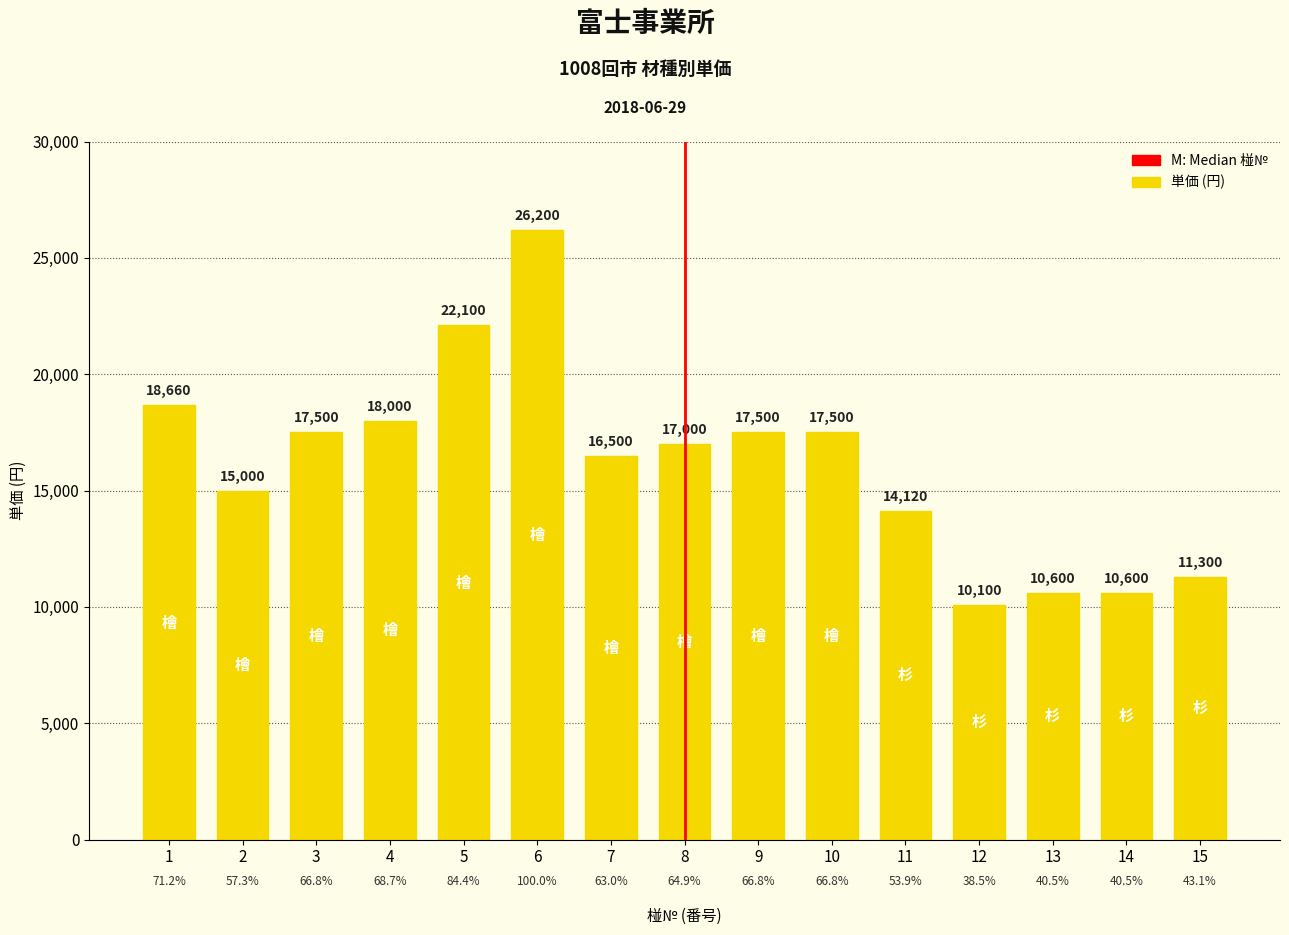

How many categories are shown in the chart?

15